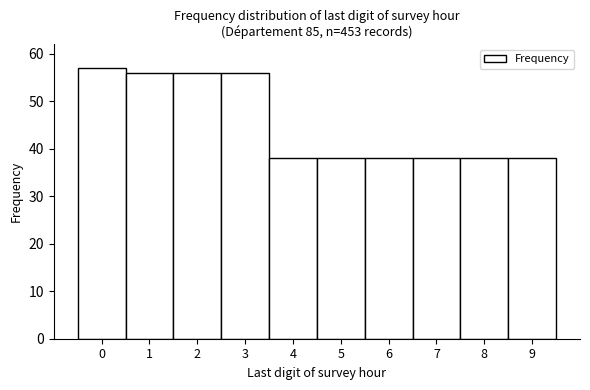

What is the height of the bar covering 2.5 to 3.5 on the x-axis? The values are not printed on the chart, so give them approximately, as read against the axis.

56